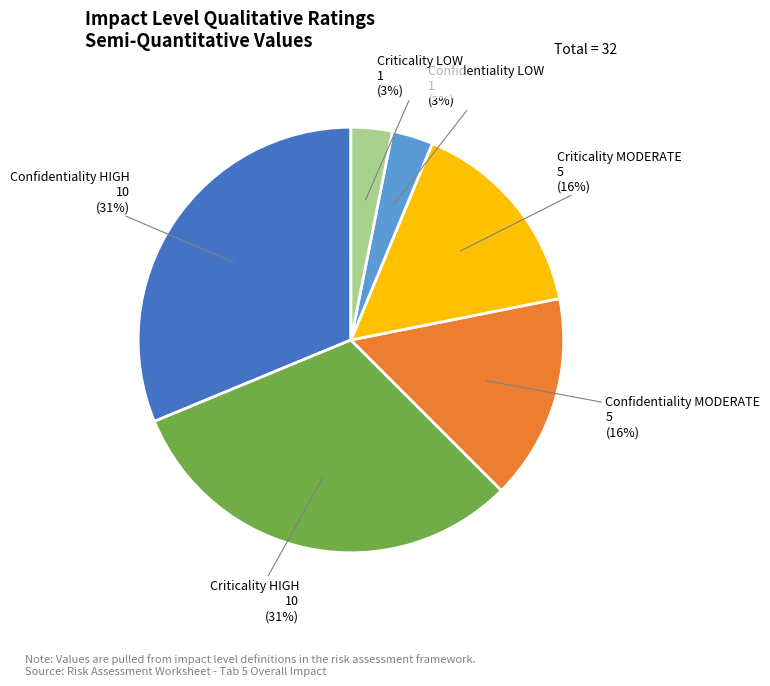

True or false: Criticality MODERATE accounts for 16% of the total.

True